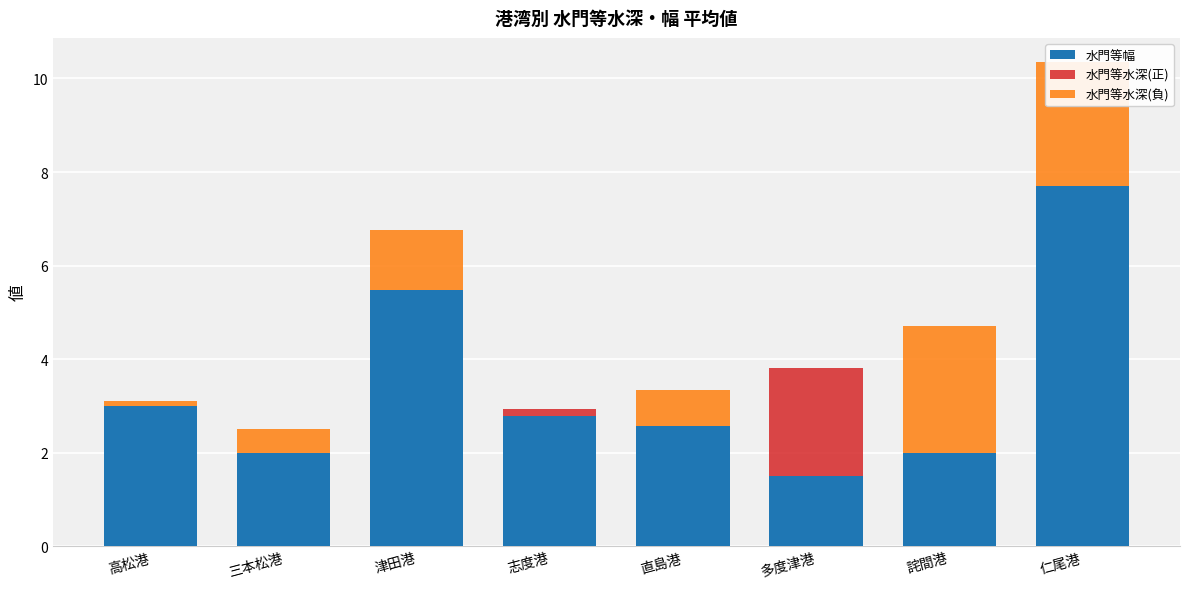

What is the total value across all series at 三本松港?

2.5